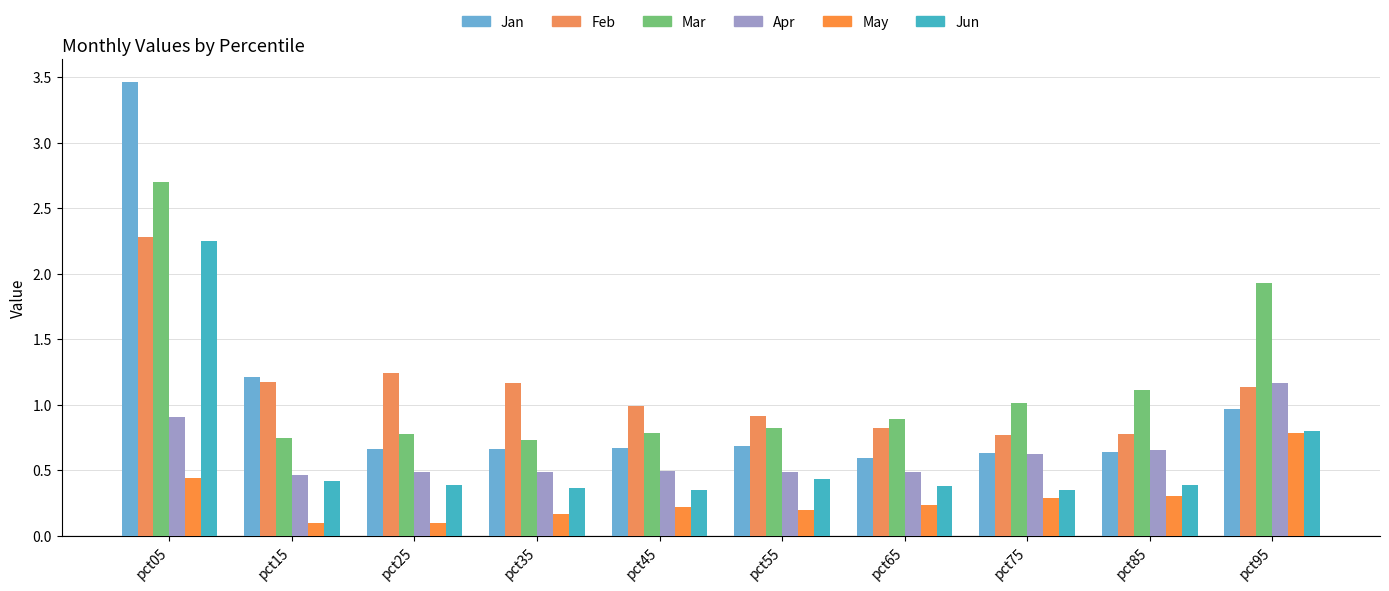

What is the difference between the maximum and minimum values in the Jan series?

2.9